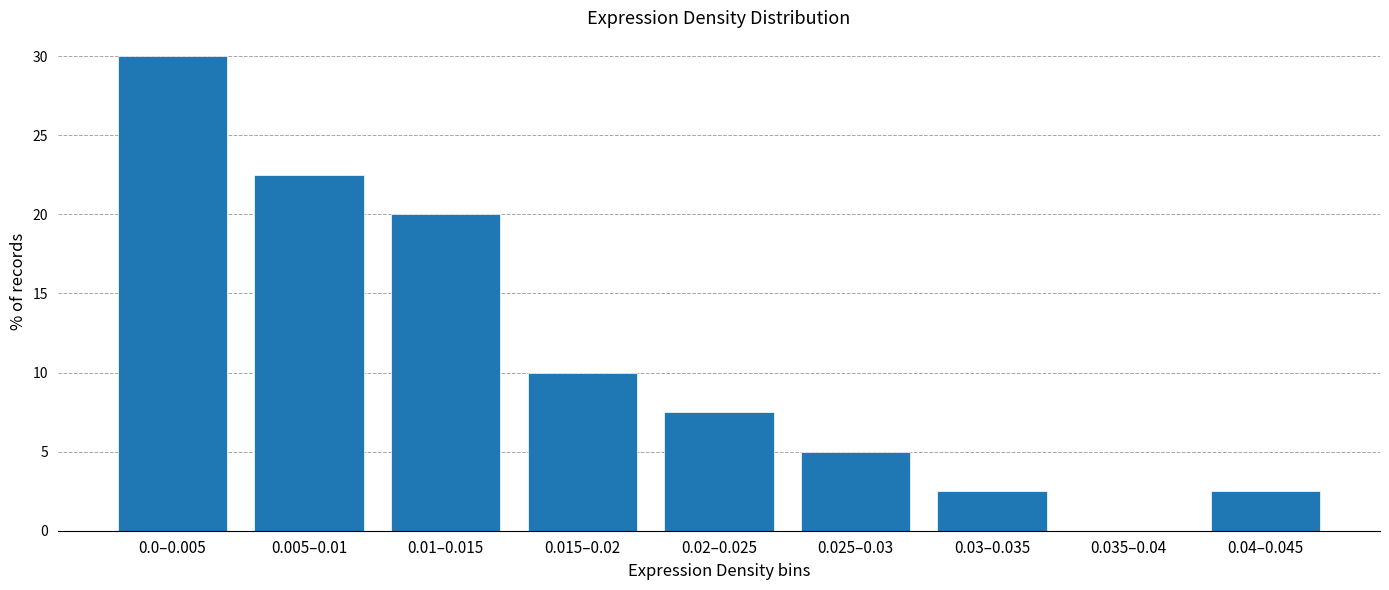

Reading left to right, transcribe all the data shown in this chart.

0.0–0.005=30.0	0.005–0.01=22.5	0.01–0.015=20.0	0.015–0.02=10.0	0.02–0.025=7.5	0.025–0.03=5.0	0.03–0.035=2.5	0.035–0.04=0.0	0.04–0.045=2.5